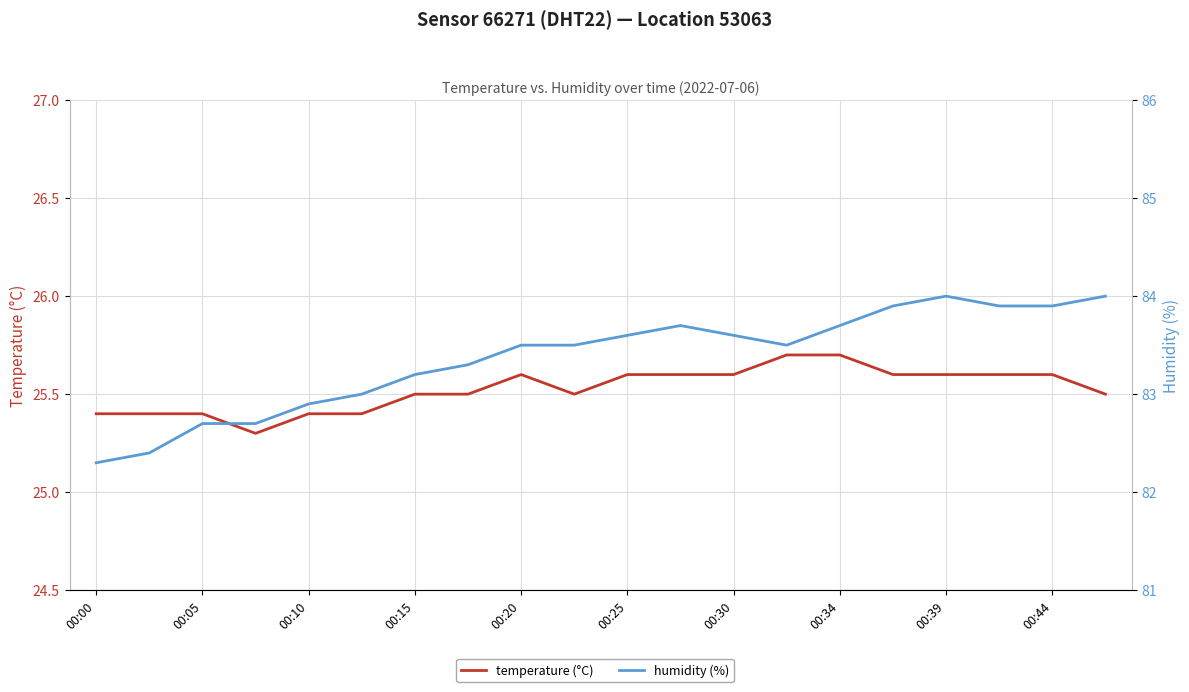

How many data points in humidity (%) are above 83?

14